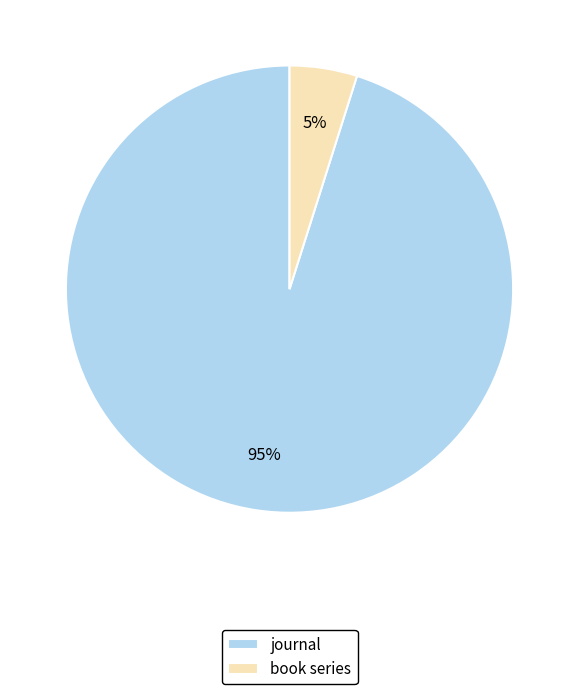

How many slices are in this pie chart?

2